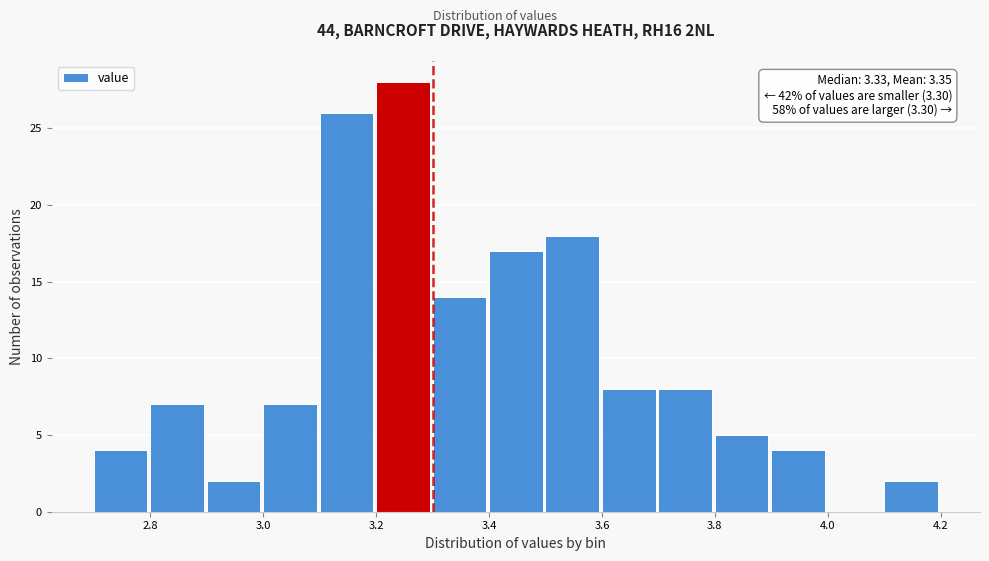

Which range on the x-axis has the tallest bar?

3.2 to 3.3